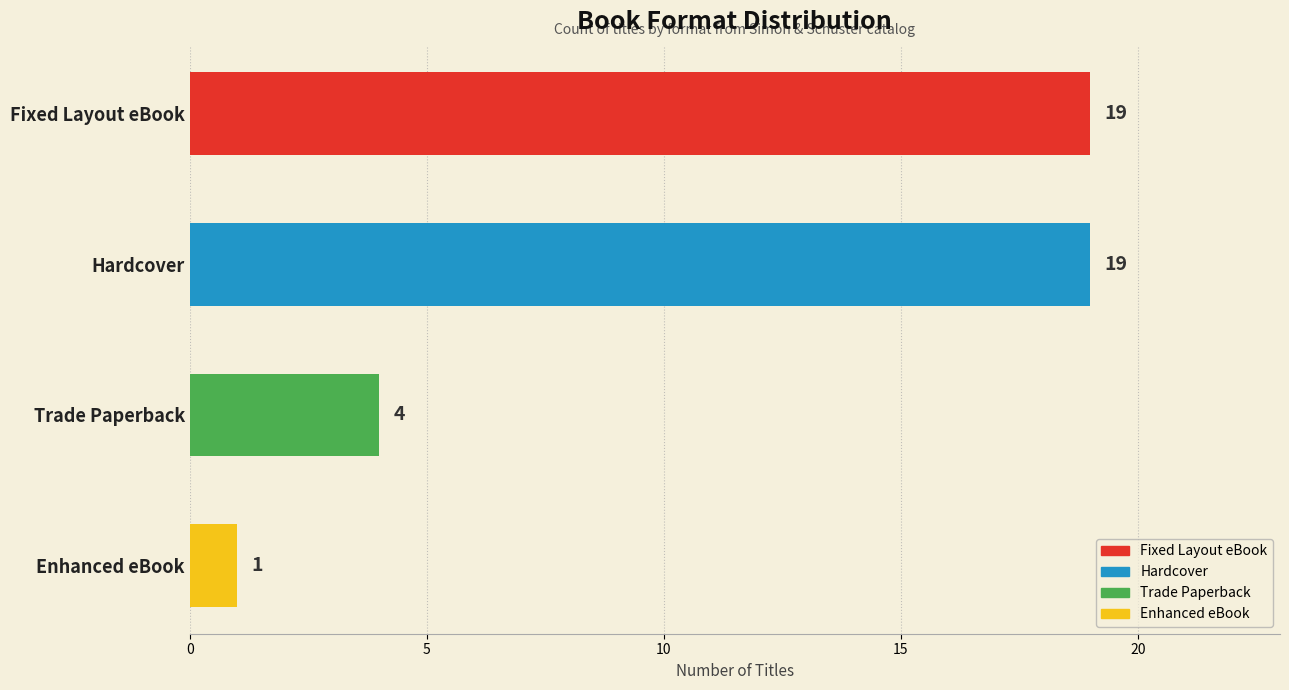

List the labels in order of value, largest first.

Fixed Layout eBook, Hardcover, Trade Paperback, Enhanced eBook